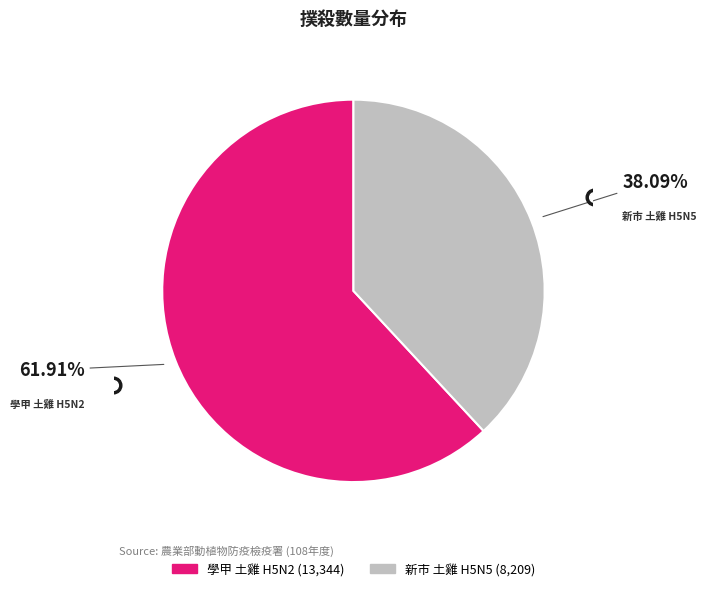

Is there a majority slice in this chart?

Yes